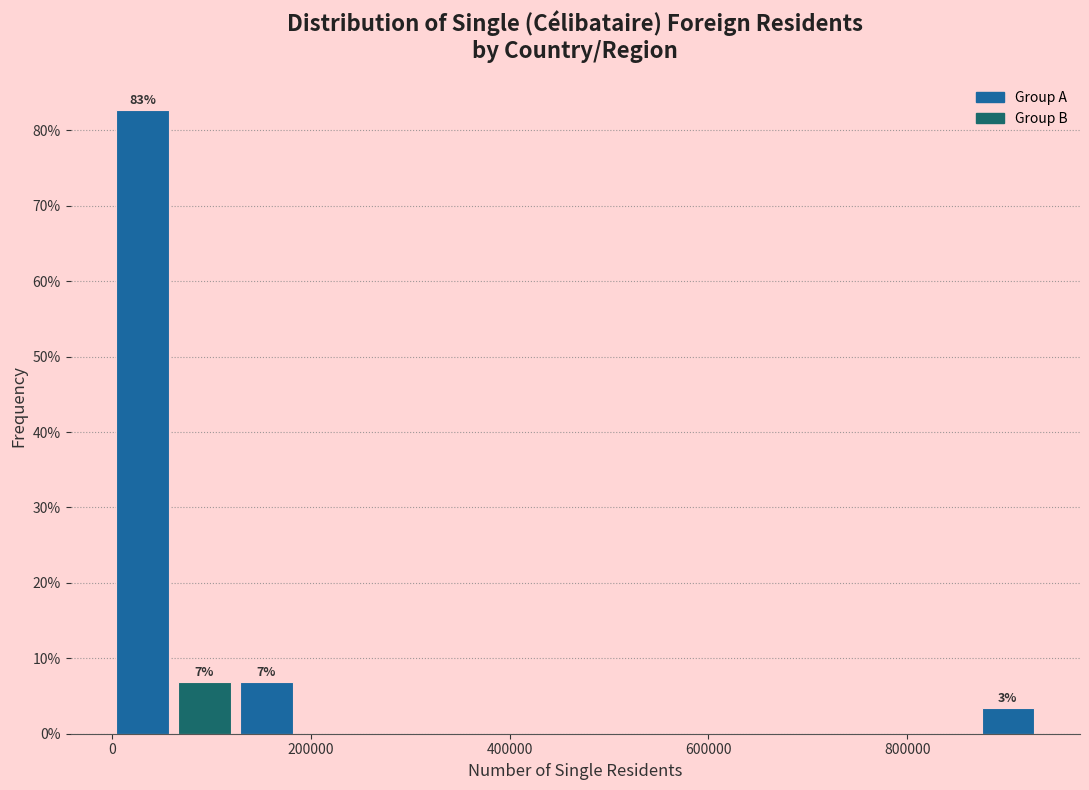

Around what value on the x-axis is the tallest bar? Give the approximate position of its centre, as read against the axis.

40000